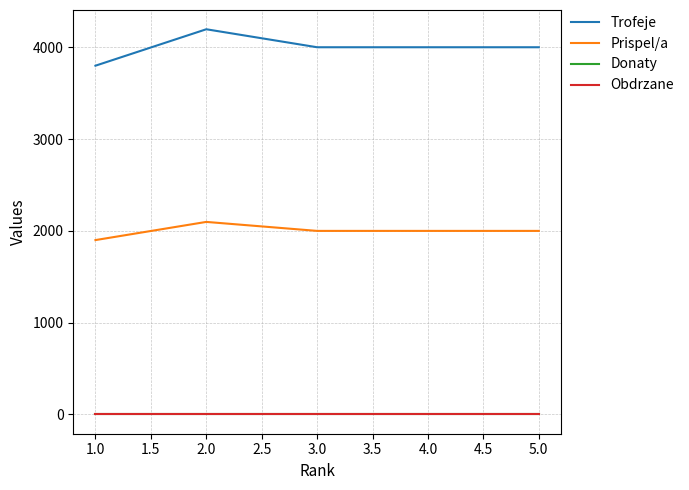

Is this an area chart (filled region under the line)?

No